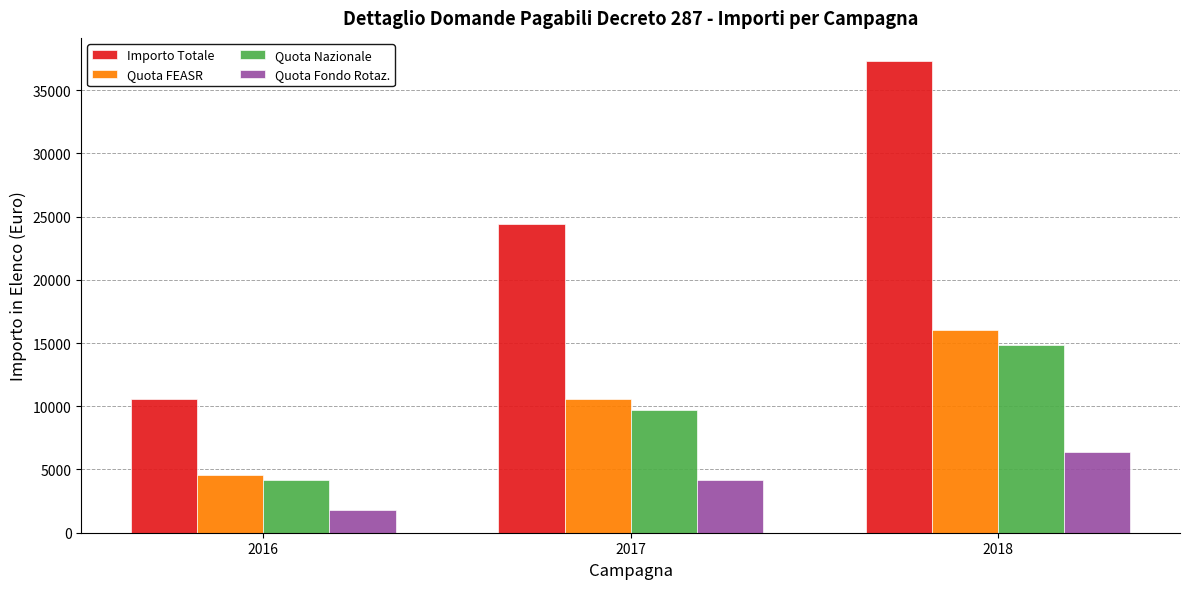

Which category has the highest value across all series?

2018